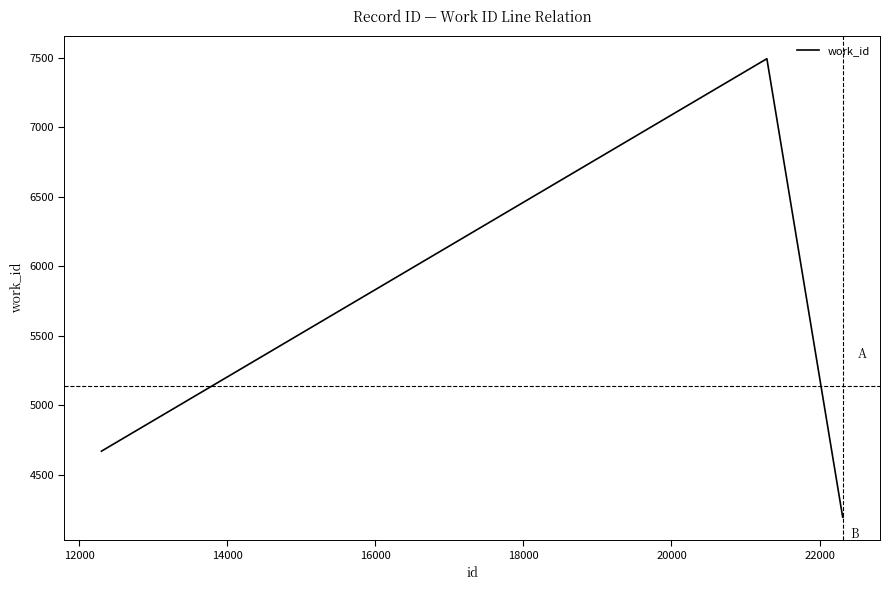

What is the difference between the second highest and minimum values?

476